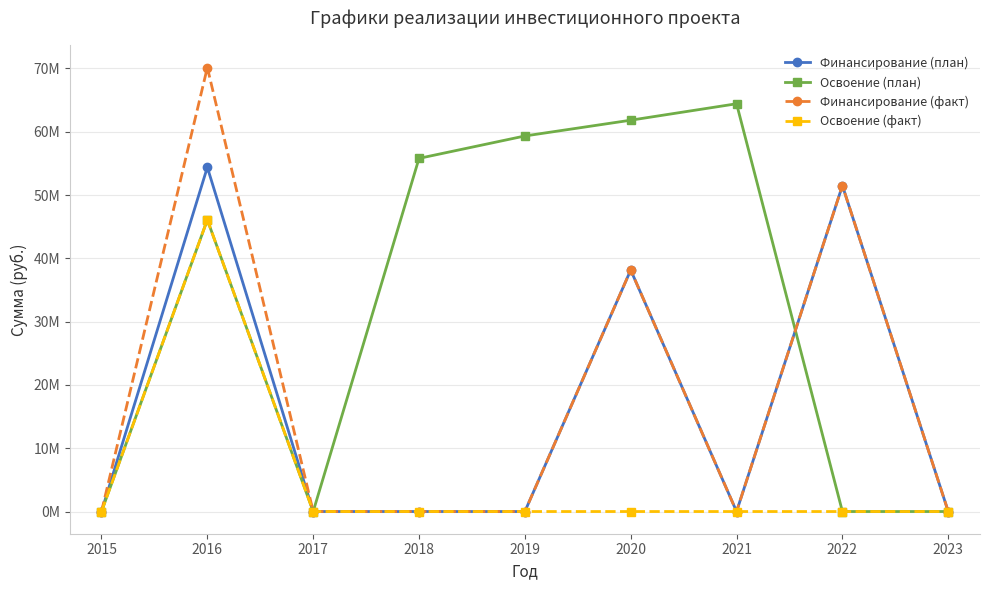

What is the difference between the maximum and minimum values in the Освоение (план) series?

64421026